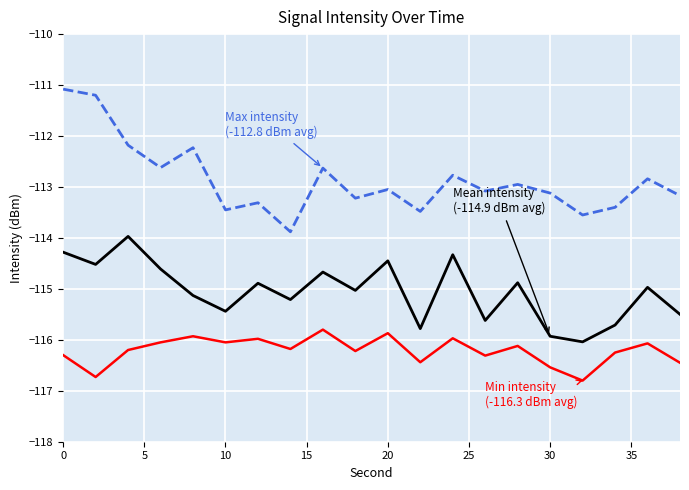

What is the minimum value shown in the chart?

-116.8